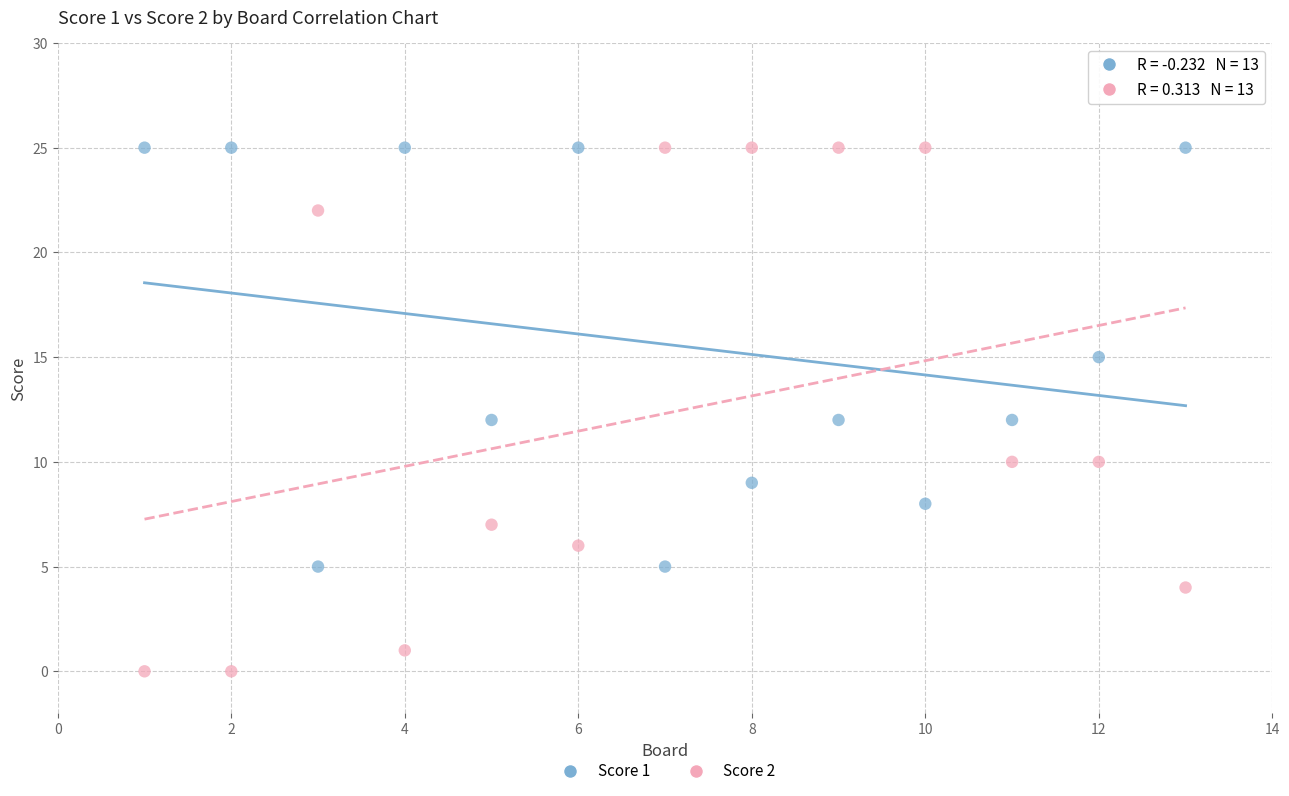

Across all data points, what is the range of X values (max minus min)?

12